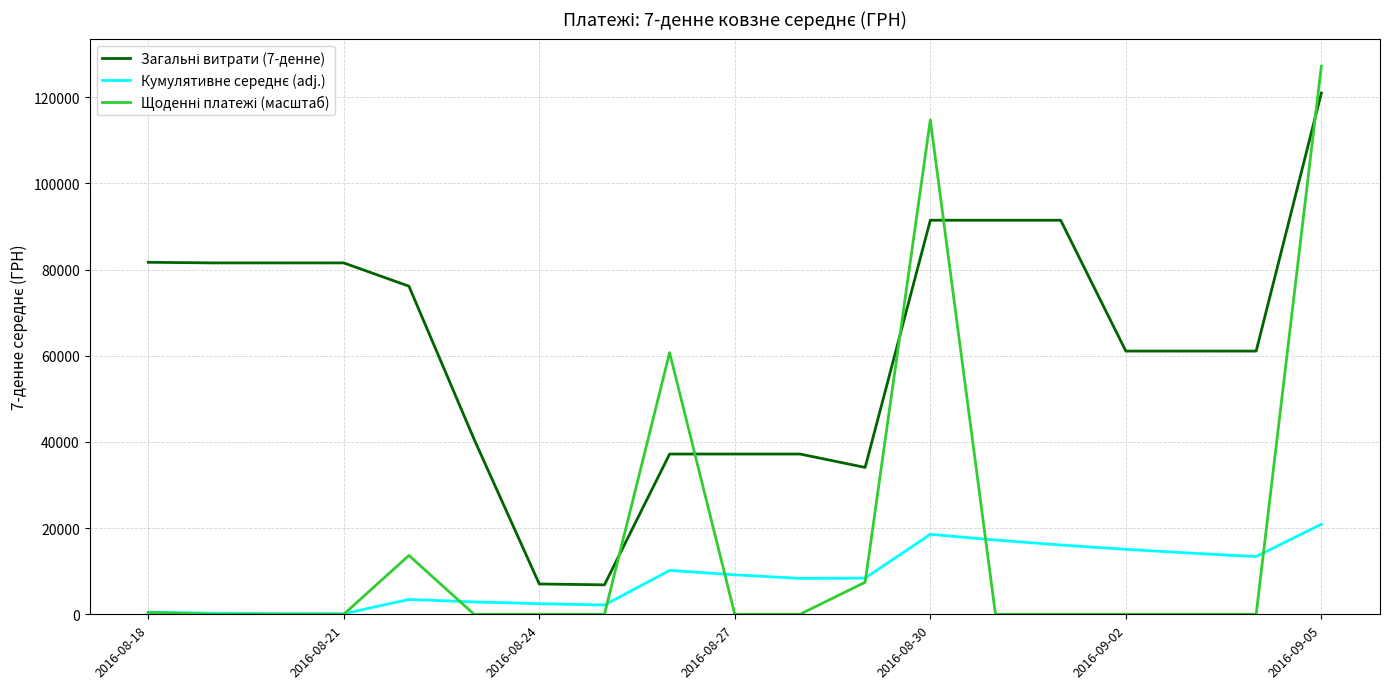

What is the maximum value shown in the chart?

127227.6